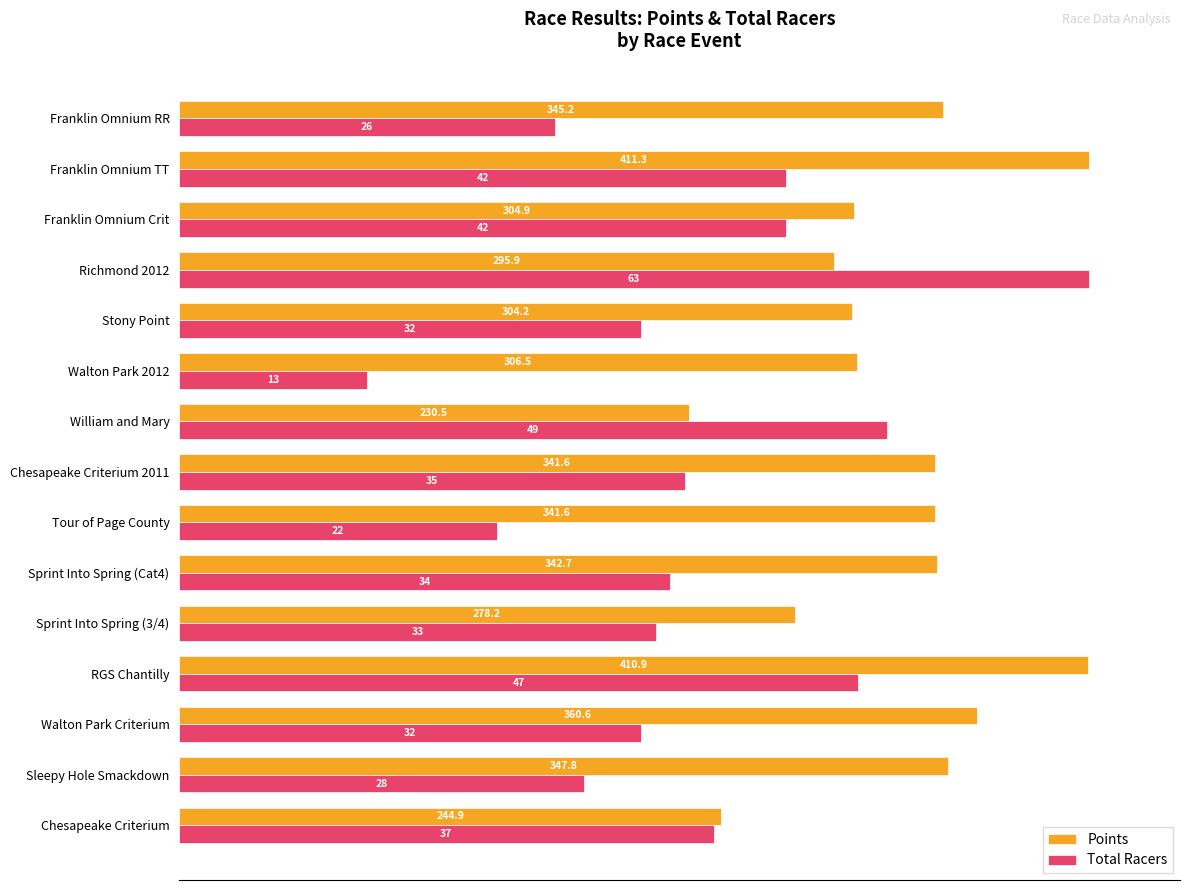

Which series has the widest spread of values?

Total Racers